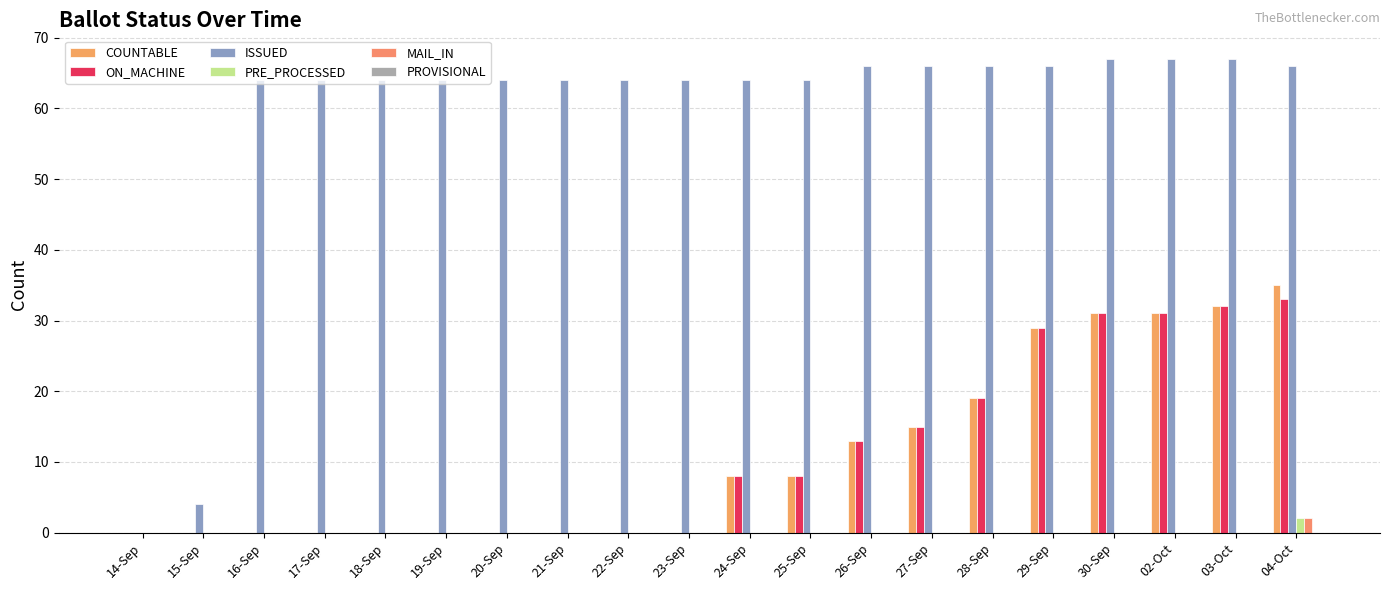

How many series are shown in this chart?

5